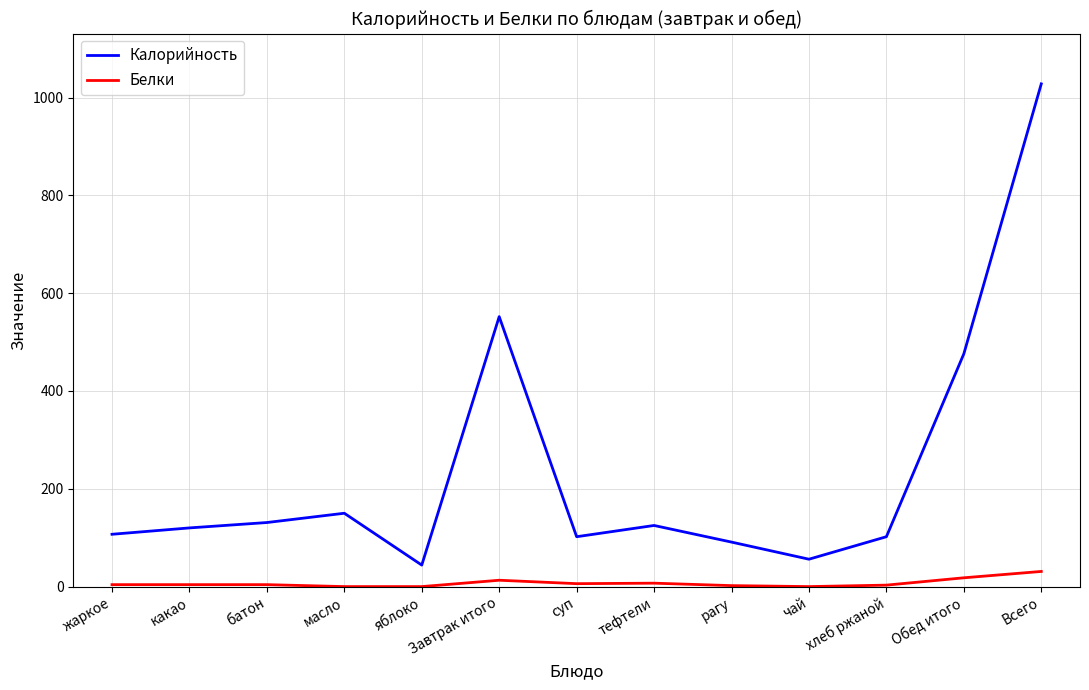

Rank the series by their average value, from lowest to highest.

Белки, Калорийность